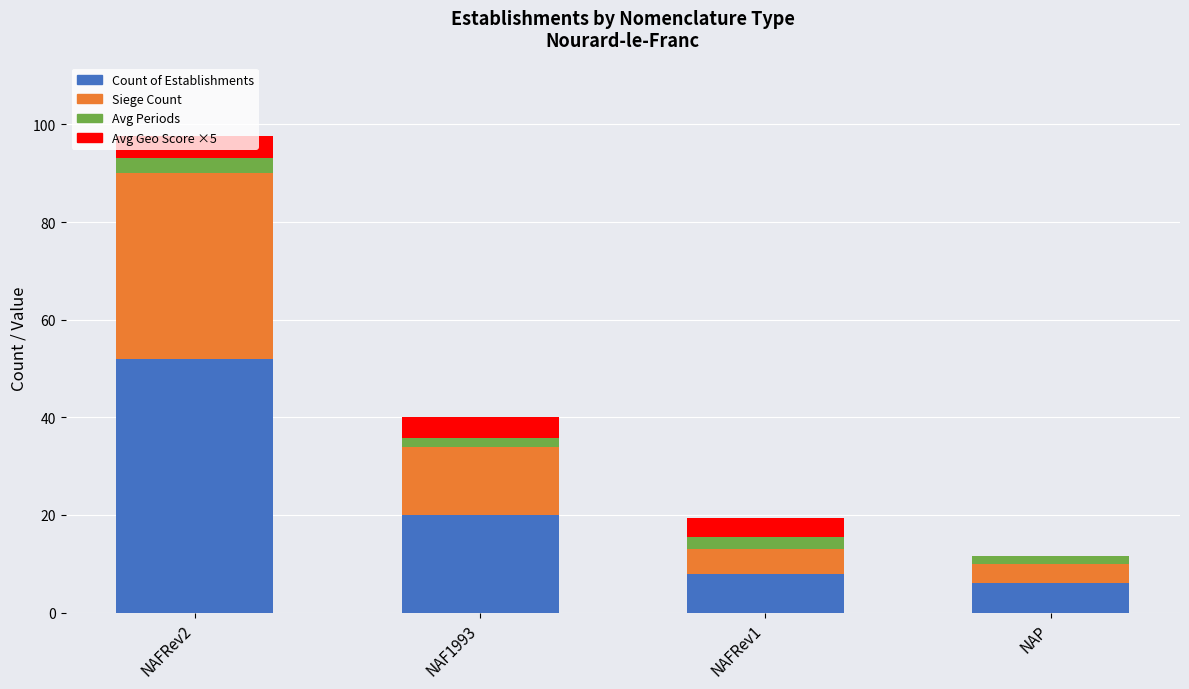

Which category has the highest value in the Count of Establishments series?

NAFRev2